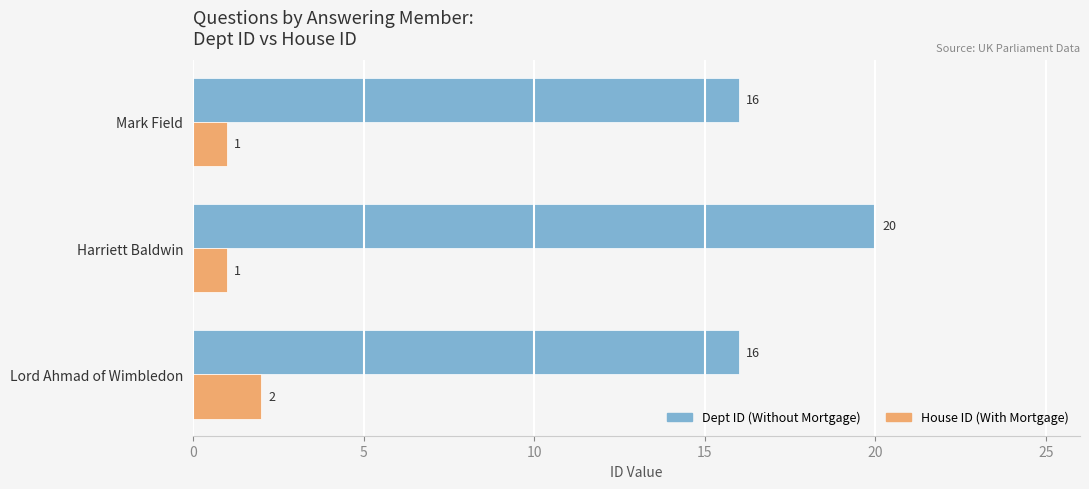

What is the average value of the House ID (With Mortgage) series?

1